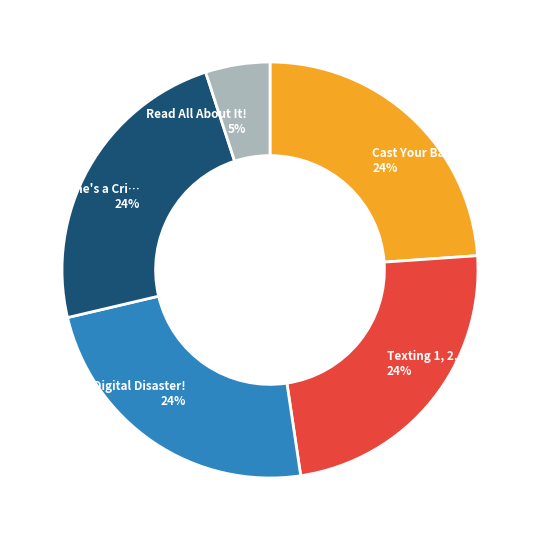

To the nearest percent, what is the average slice percentage?

20%